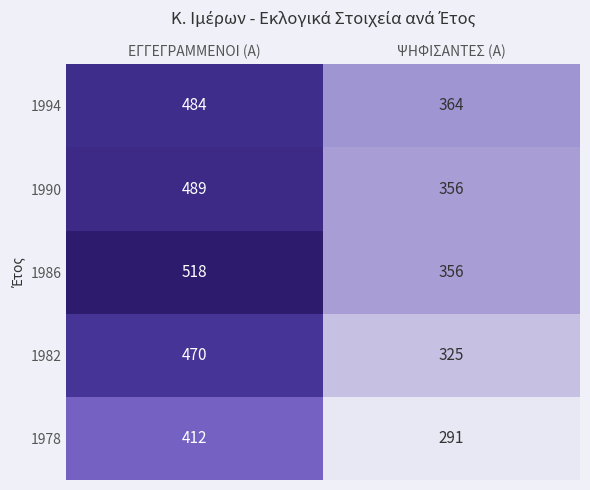

At how many categories does at least one series exceed 416?

1